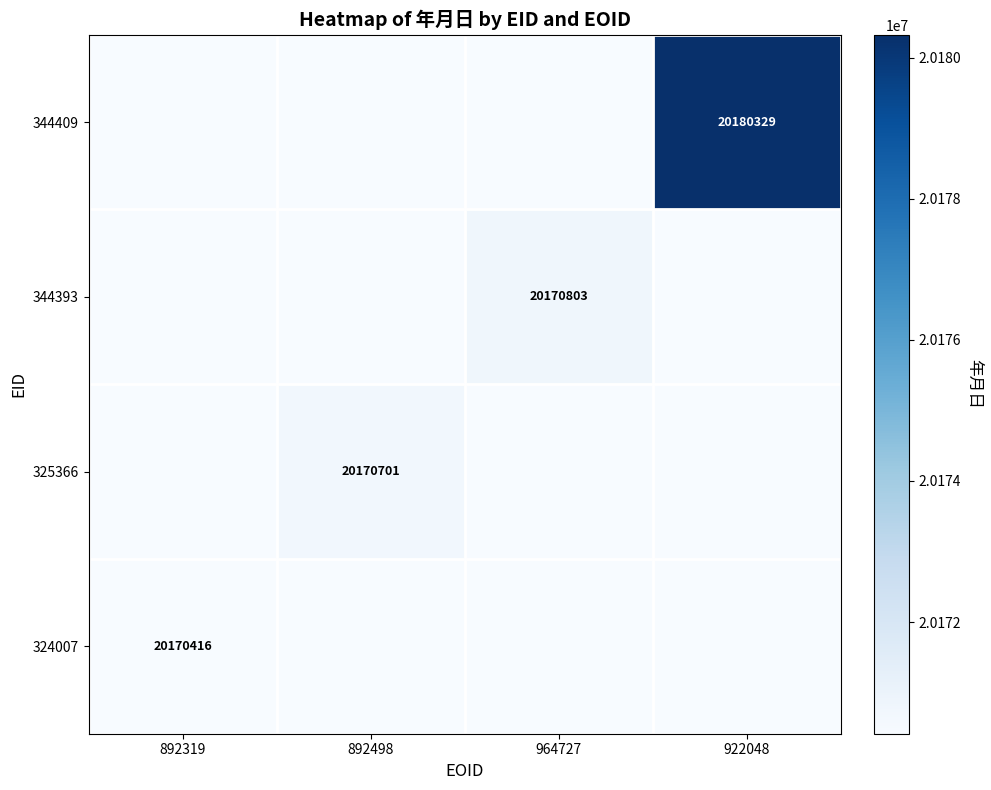

Rank the series at 892319 from highest to lowest value.

324007, 325366, 344393, 344409